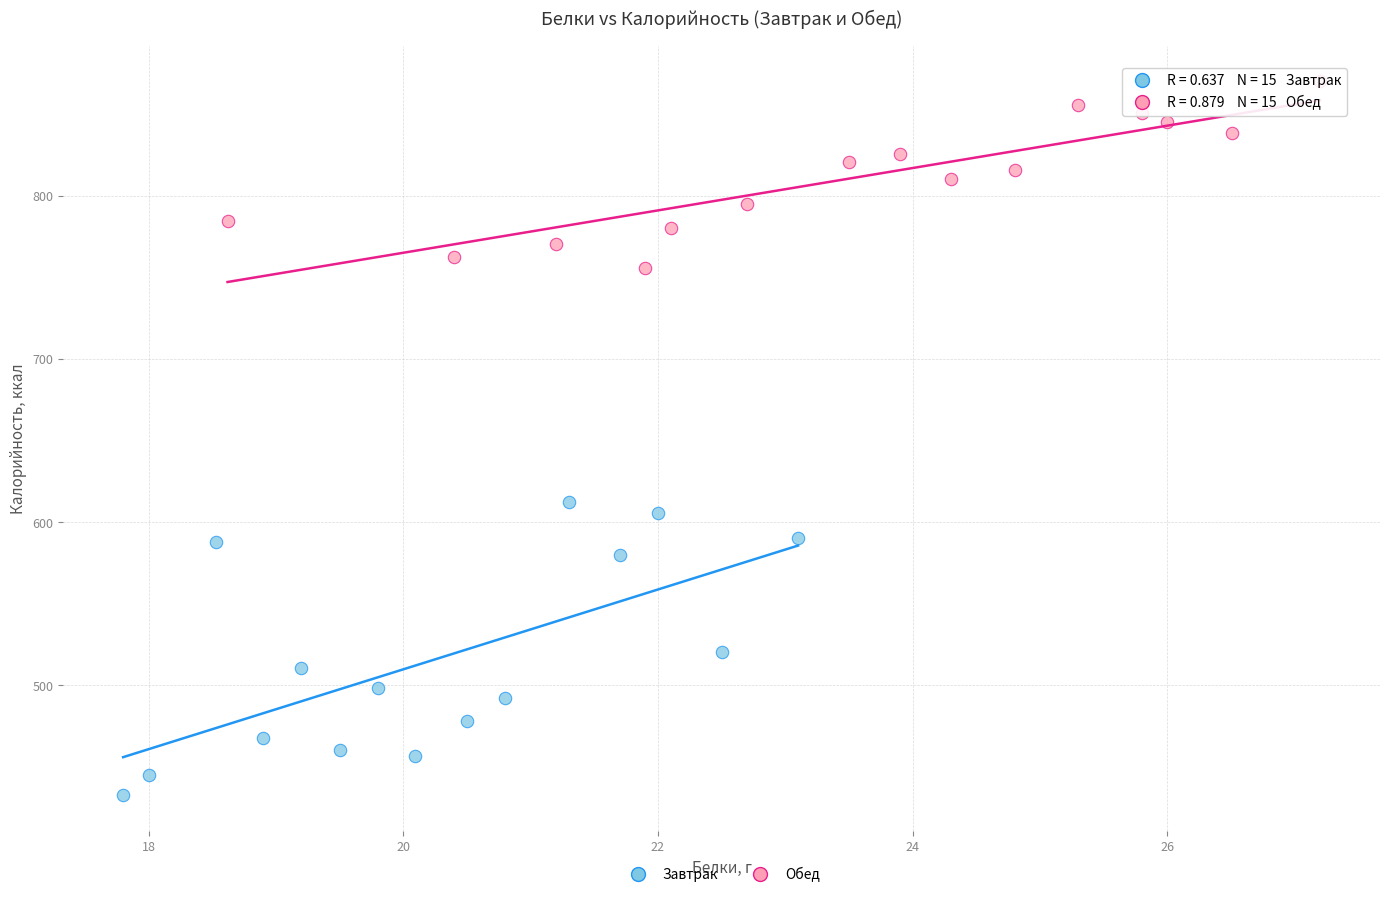

Which series contains the highest Y value?

Обед